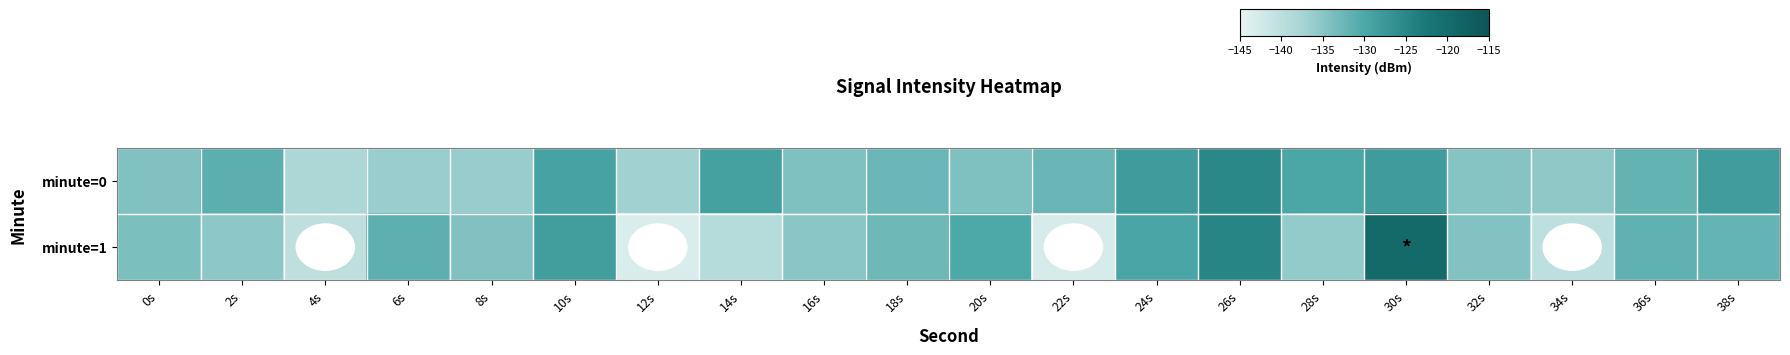

At which category does the chart reach its peak across all series?

30s